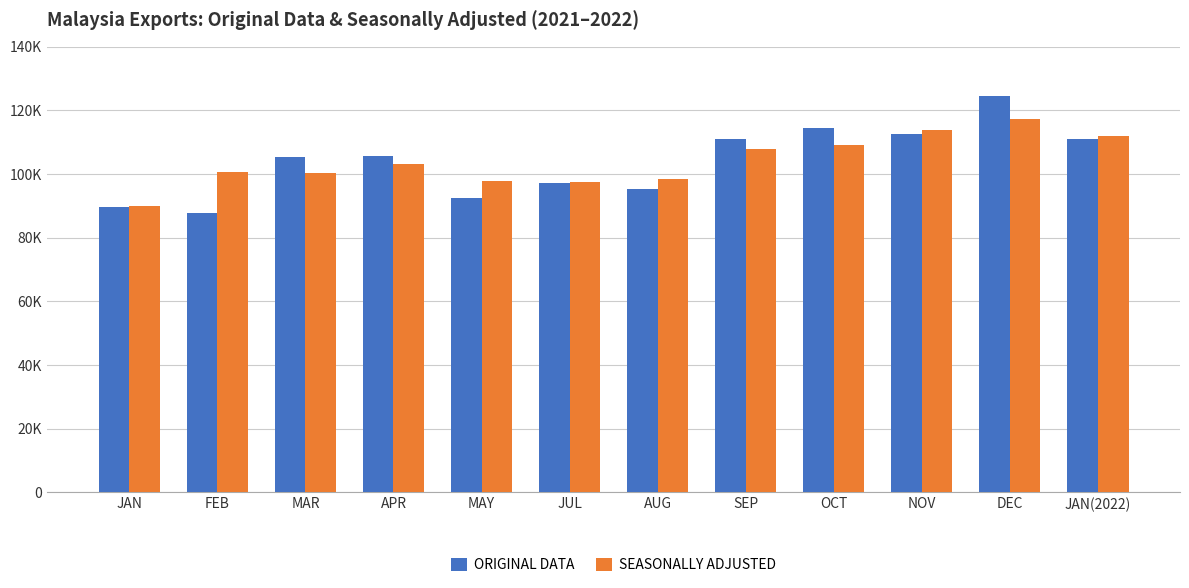

Between MAR and MAY, which series saw the biggest shift?

ORIGINAL DATA